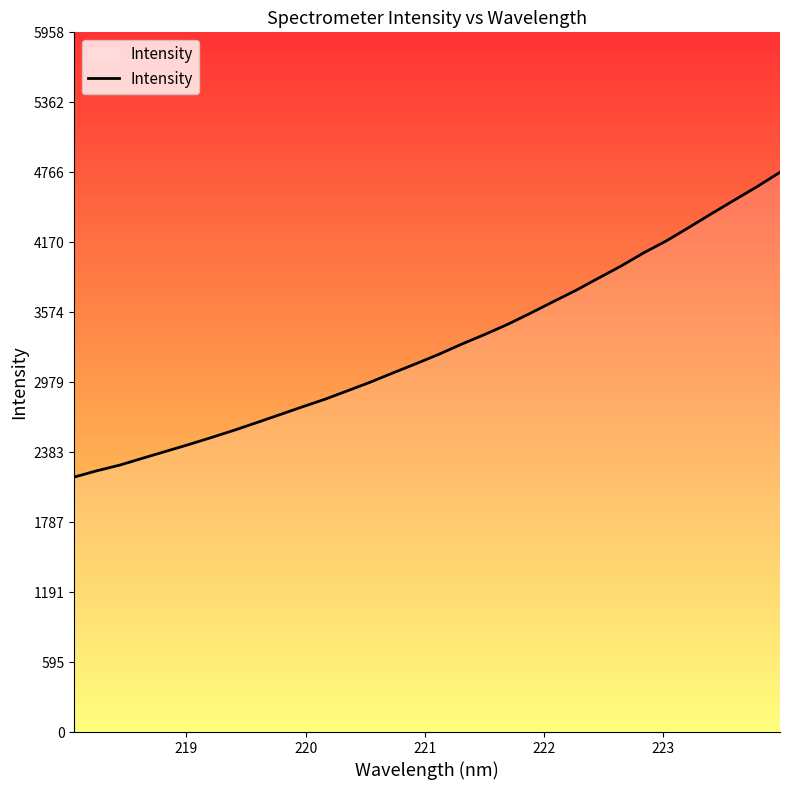

Count the number of values greater than 3216.

16